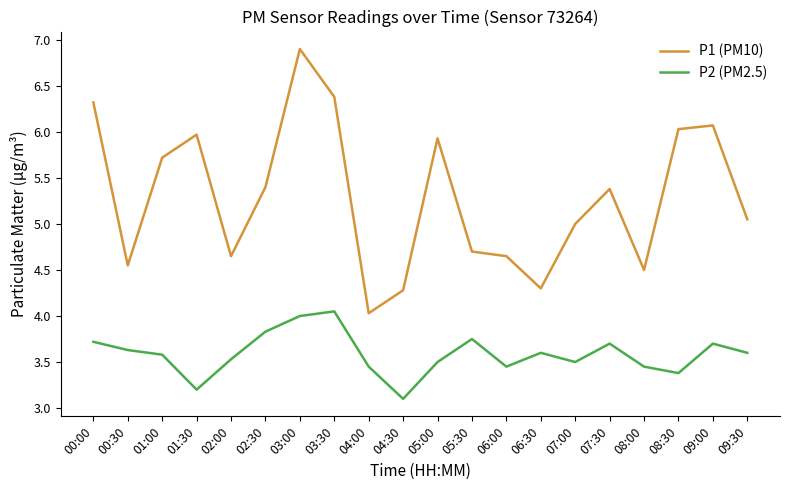

What is the approximate value of P2 (PM2.5) at 09:30?

3.6